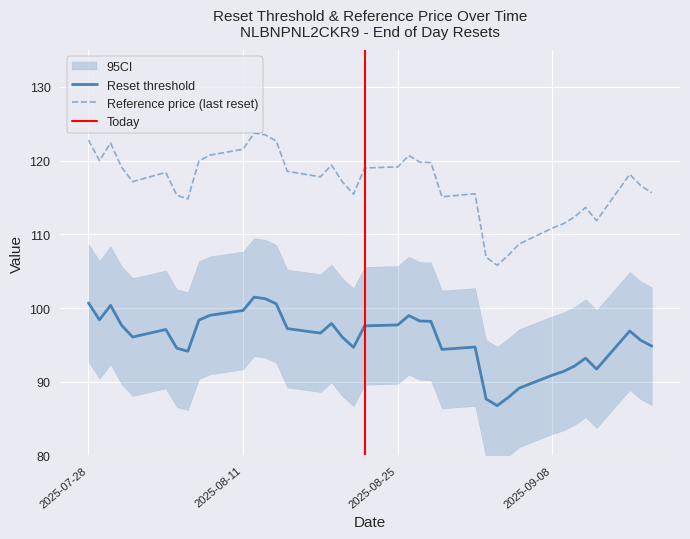

How many values in the Reference price series exceed 118?

19